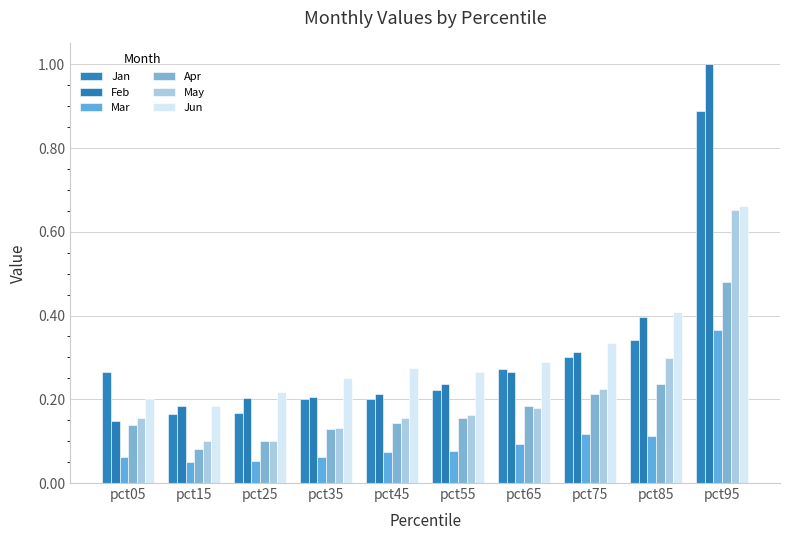

At which category is the sum across all series the highest?

pct95